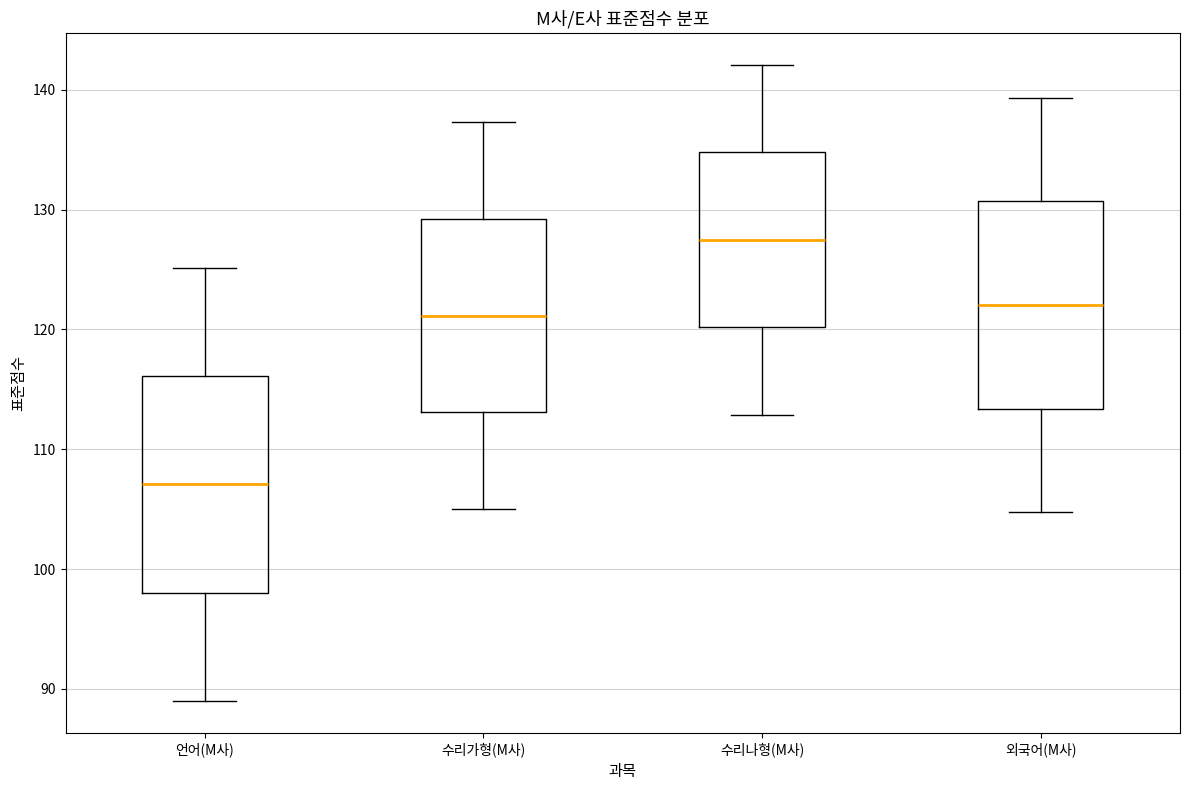

Reading left to right, transcribe this box plot: for each box, give where its median line is, the range the box spans, and where its two whiskers end, as read against the y-axis. The values are not printed on the chart, so give them approximately, as read against the axis.

언어(M사): median 107, box 98 to 116, whiskers 89 to 125
수리가형(M사): median 121, box 113 to 129, whiskers 105 to 137
수리나형(M사): median 127, box 120 to 135, whiskers 113 to 142
외국어(M사): median 122, box 113 to 131, whiskers 105 to 139